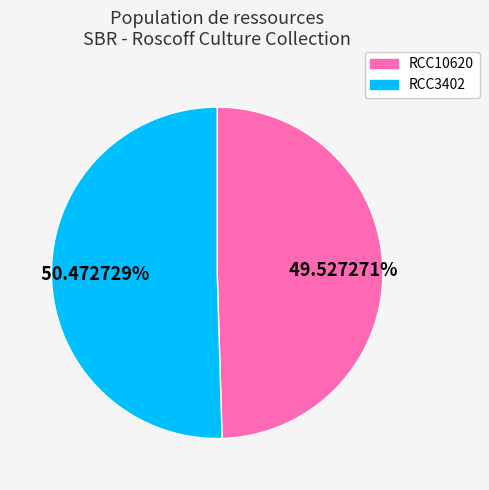

What is the largest slice in the pie chart?

RCC3402